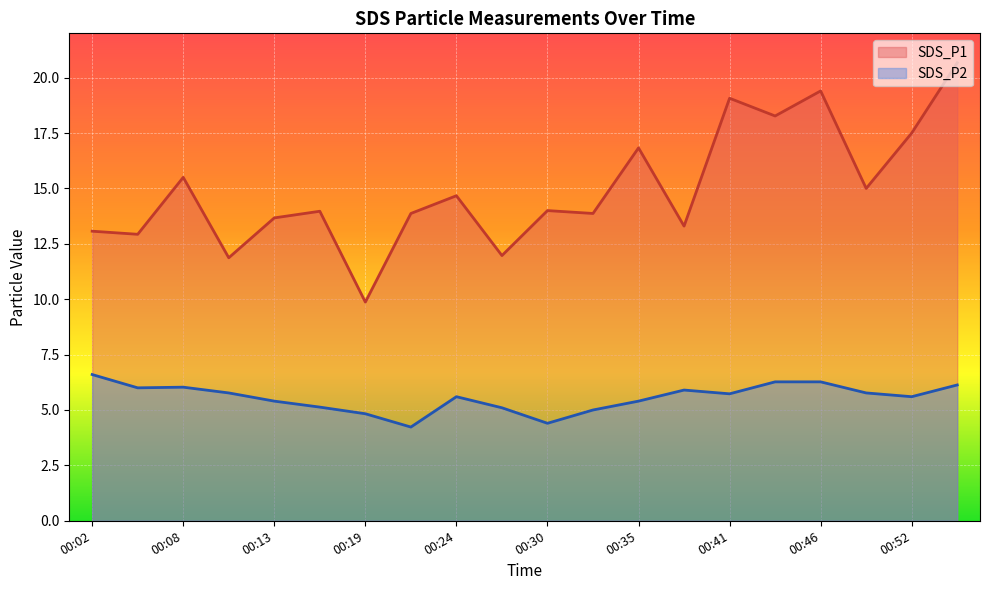

What is the difference between the second highest and minimum values in the SDS_P1 series?

9.5